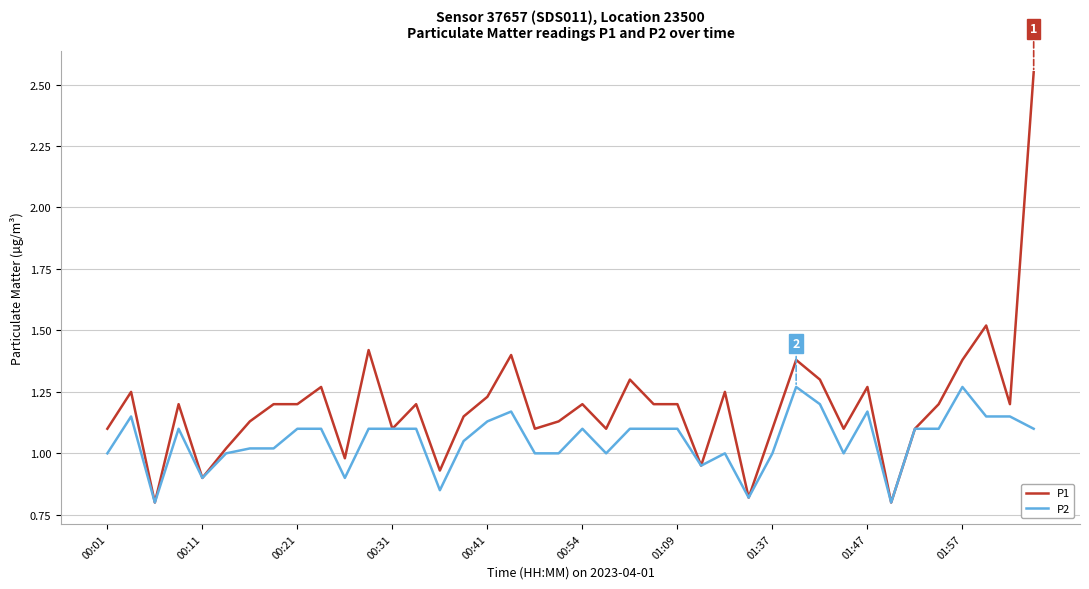

List the series in order of their peak value, highest first.

P1, P2